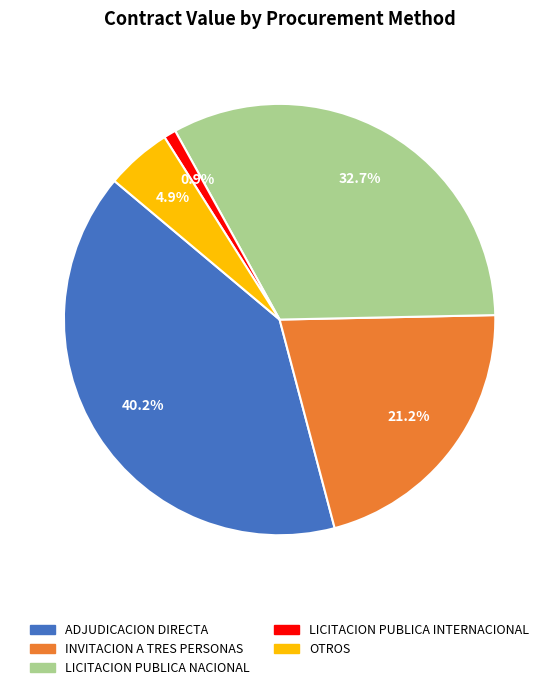

Which category has the smallest portion of the pie?

LICITACION PUBLICA INTERNACIONAL